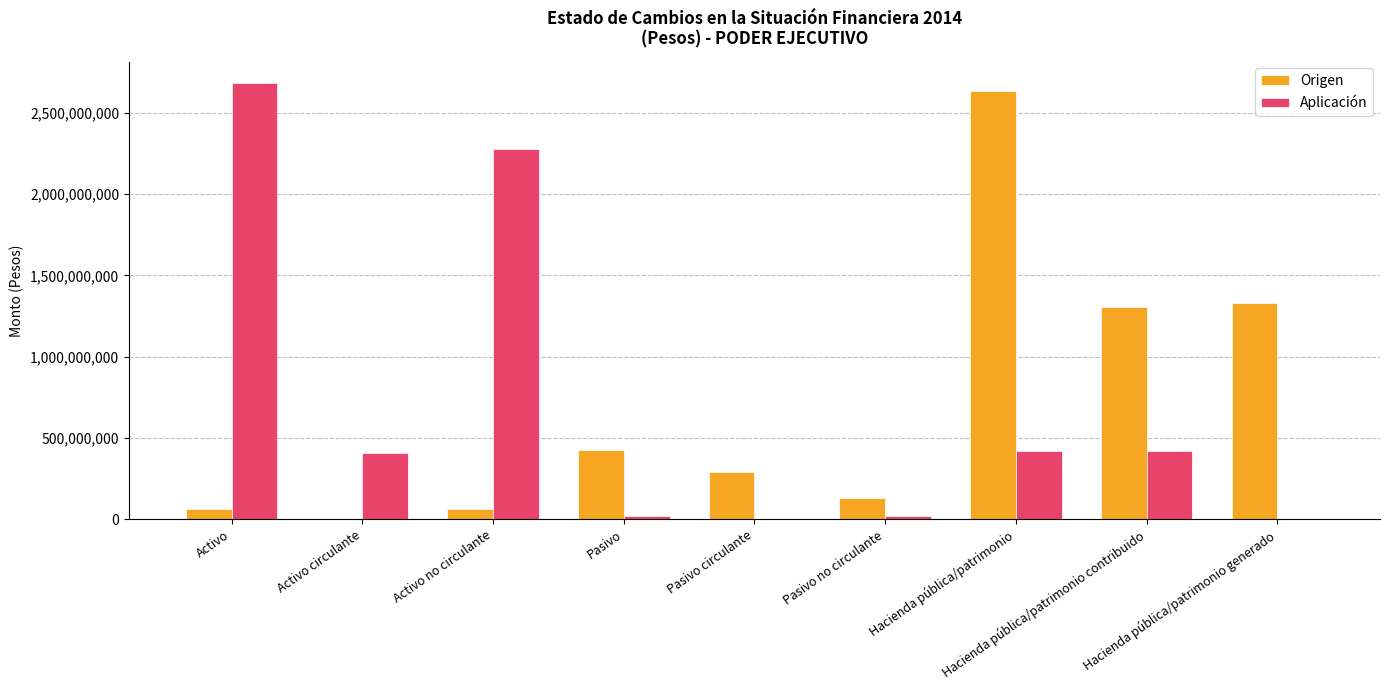

Are the bars horizontal?

No